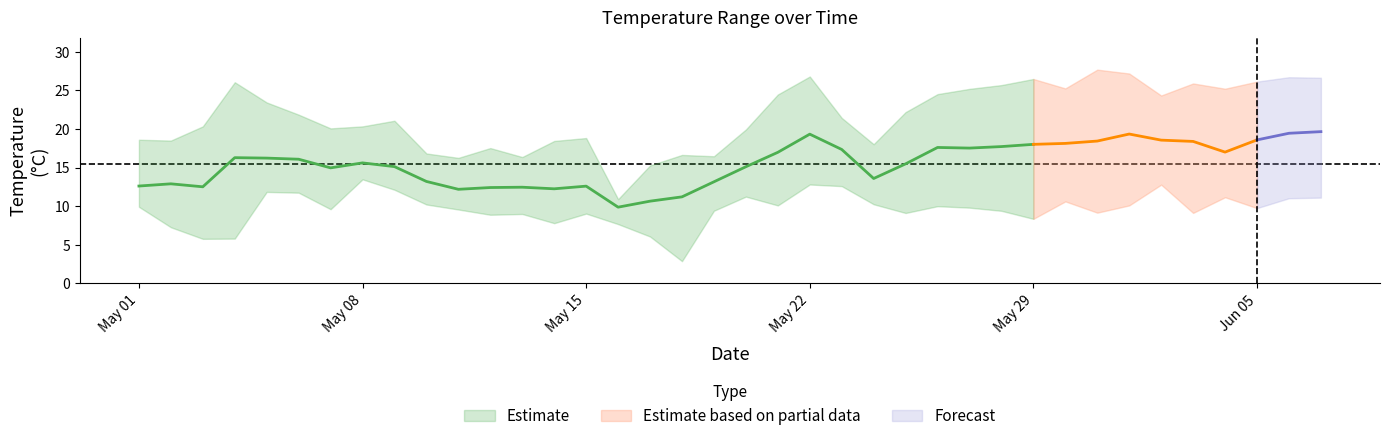

Is this an area chart (filled region under the line)?

No